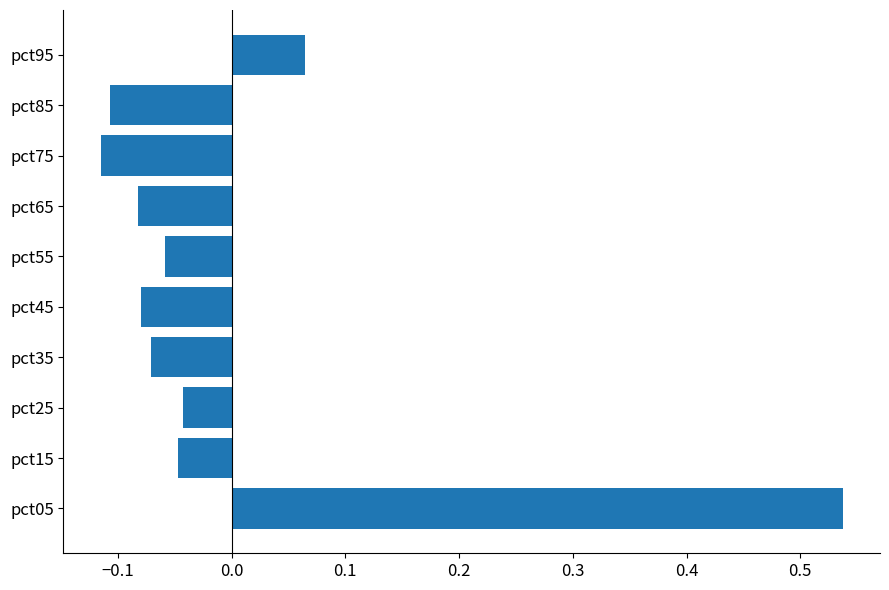

Which has a higher value, pct85 or pct35?

pct35